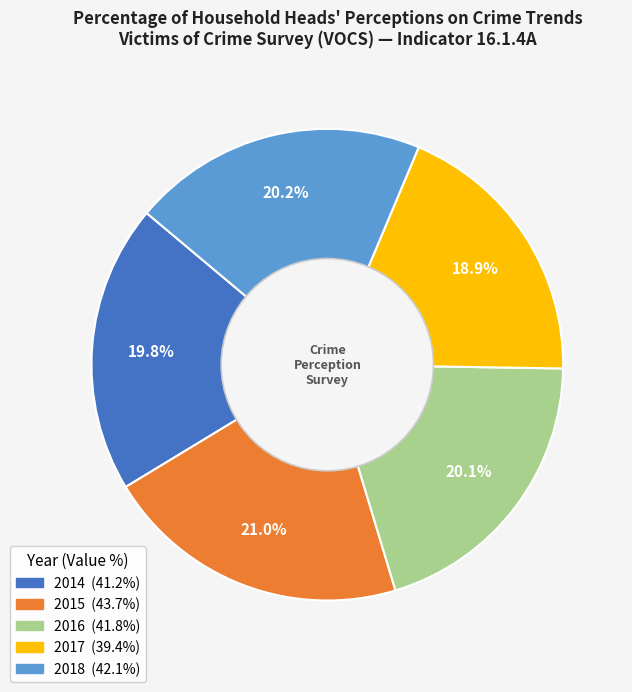

How many segments does this pie chart have?

5